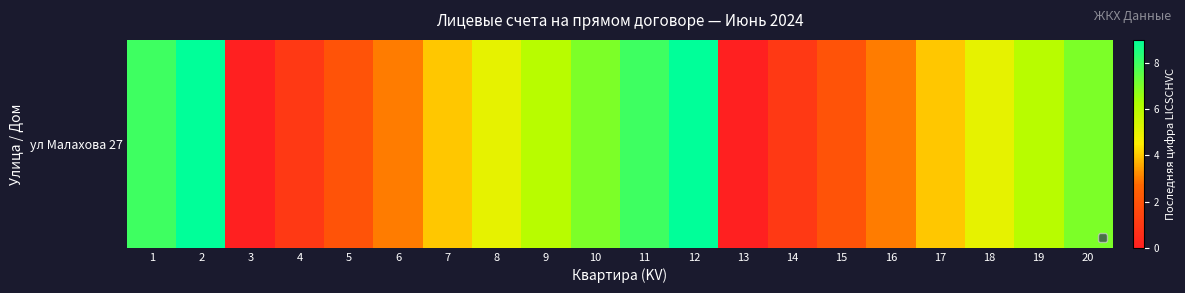

What is the average value?

4